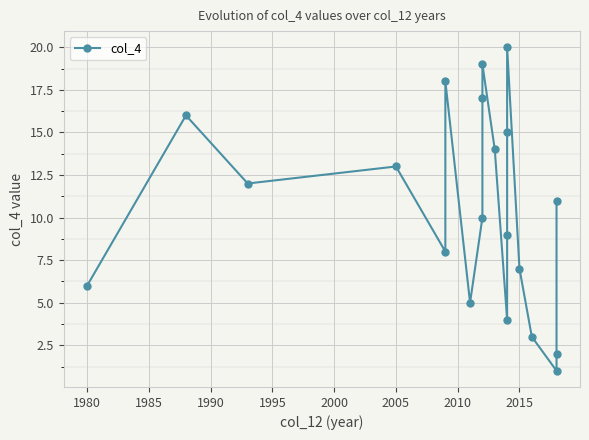

What is the sum of all values?

210